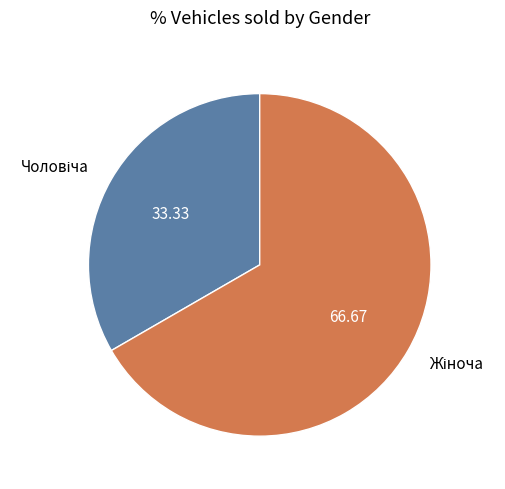

Is there any slice that represents more than half of the pie?

Yes